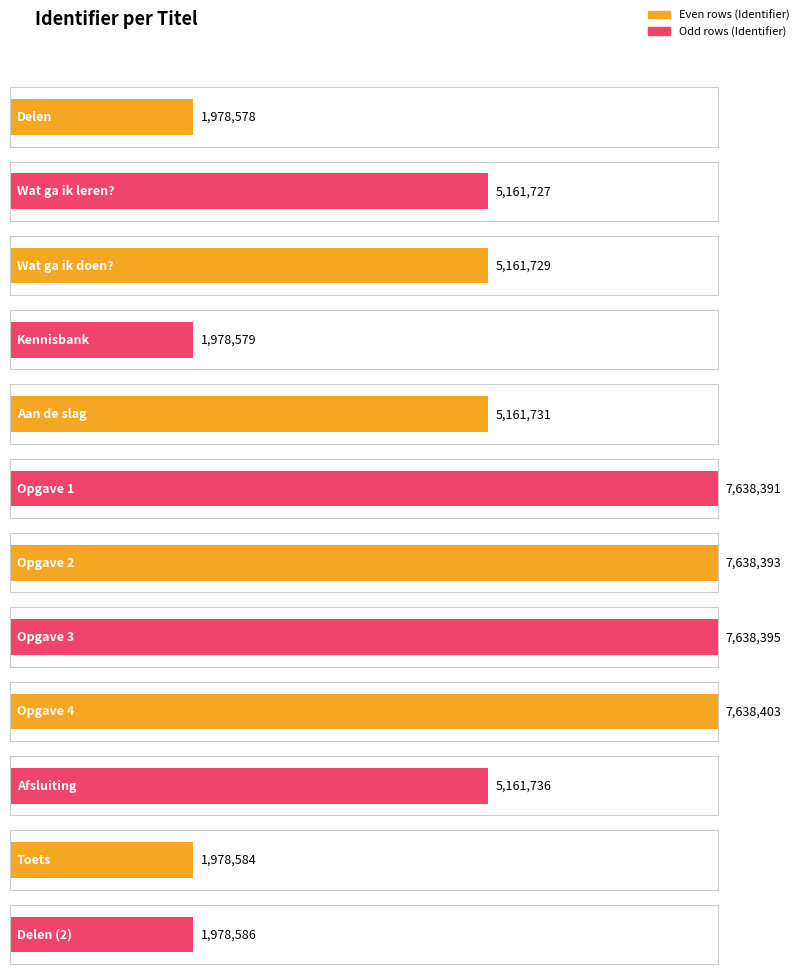

Rank the categories by value from lowest to highest.

Delen, Kennisbank, Toets, Delen (2), Wat ga ik leren?, Wat ga ik doen?, Aan de slag, Afsluiting, Opgave 1, Opgave 2, Opgave 3, Opgave 4